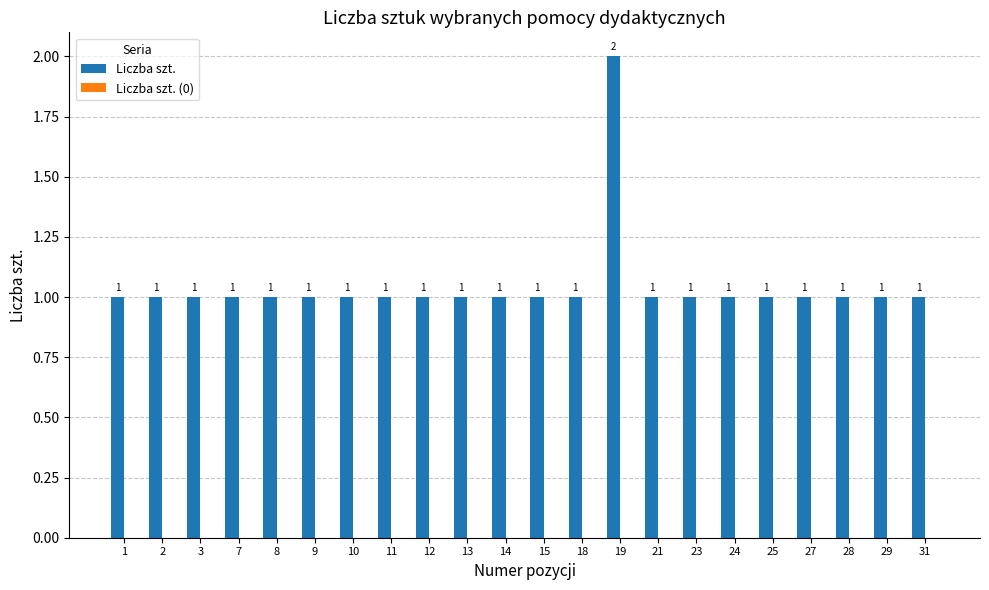

What is the value of the 5th bar from the left?

1